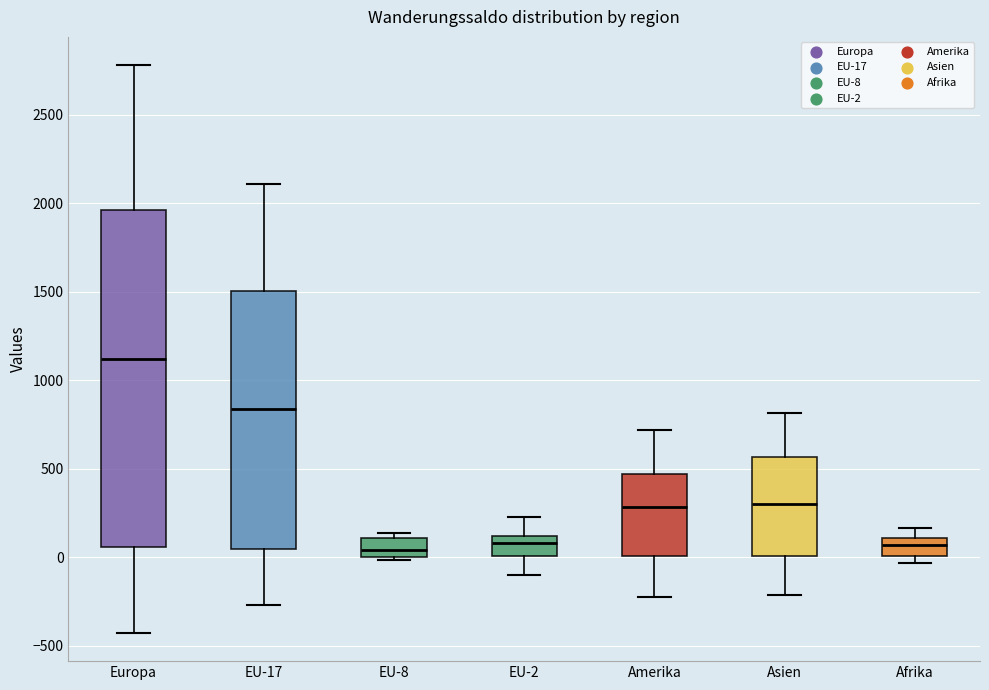

Which box is the tallest, from its lower edge to its upper edge?

Europa